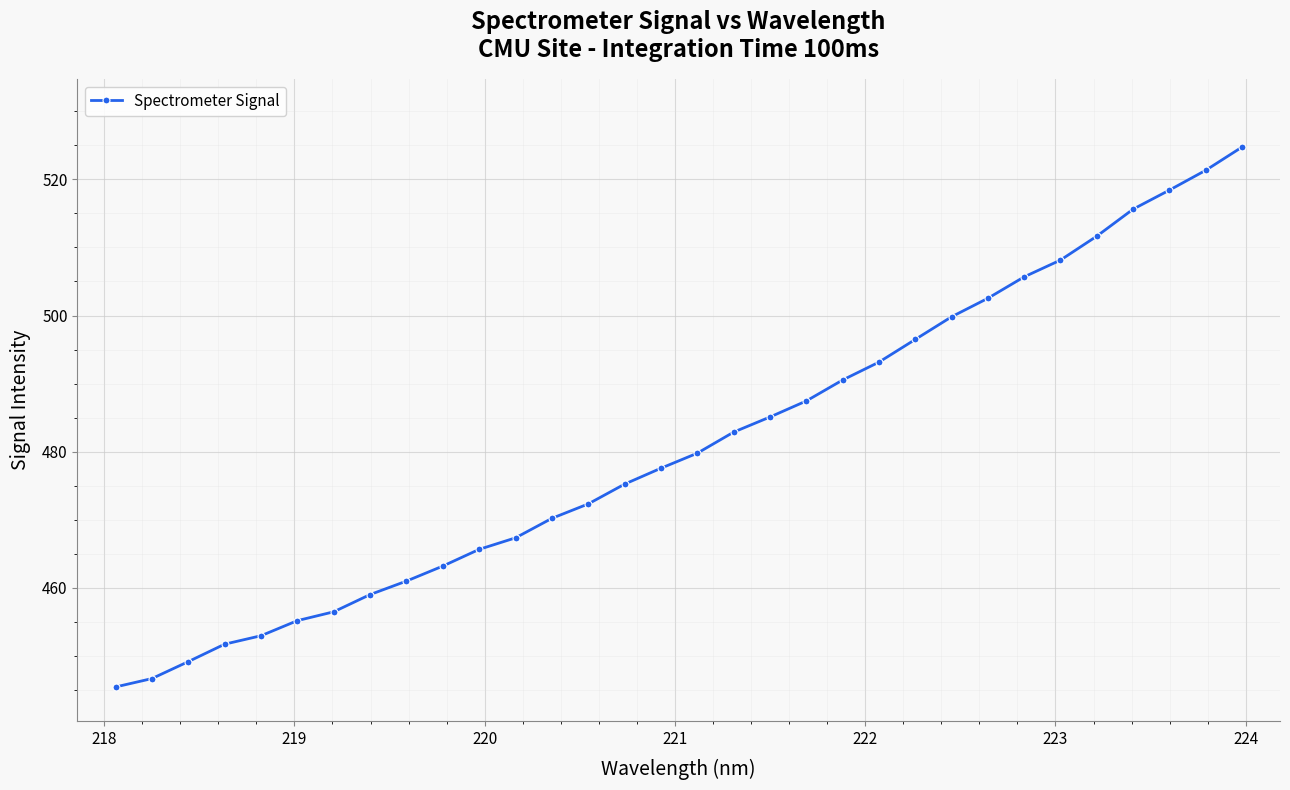

What is the maximum value shown in the chart?

524.7